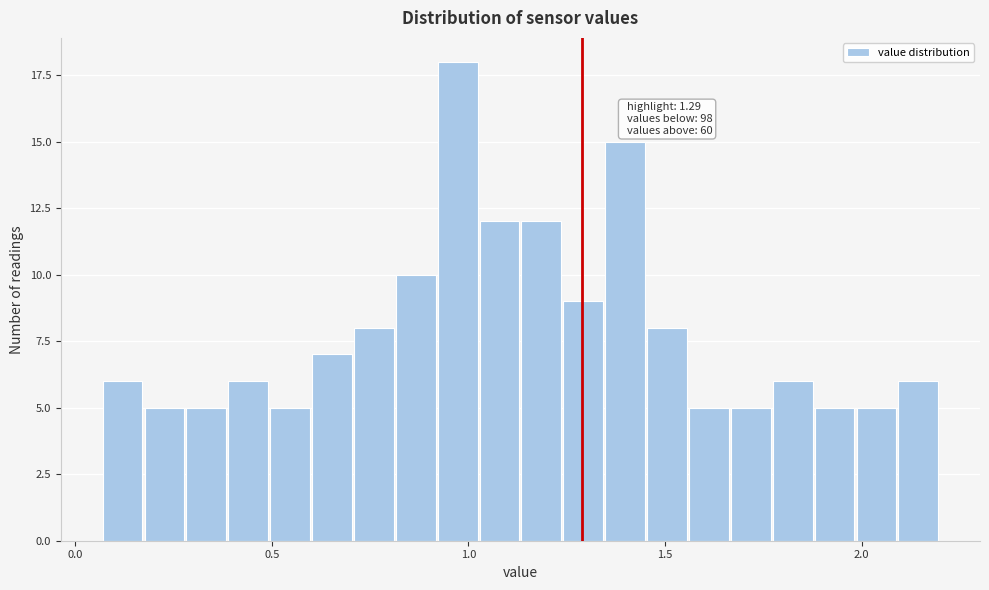

Read against the x-axis, roughly where is the centre of the tallest bar?

0.95